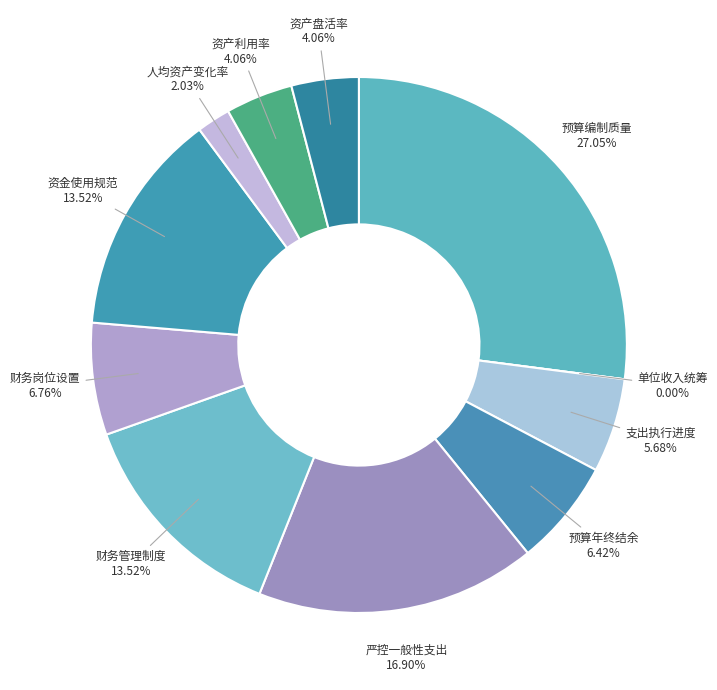

Combined, what portion of the pie is 支出执行进度 and 资产盘活率?

9.7%